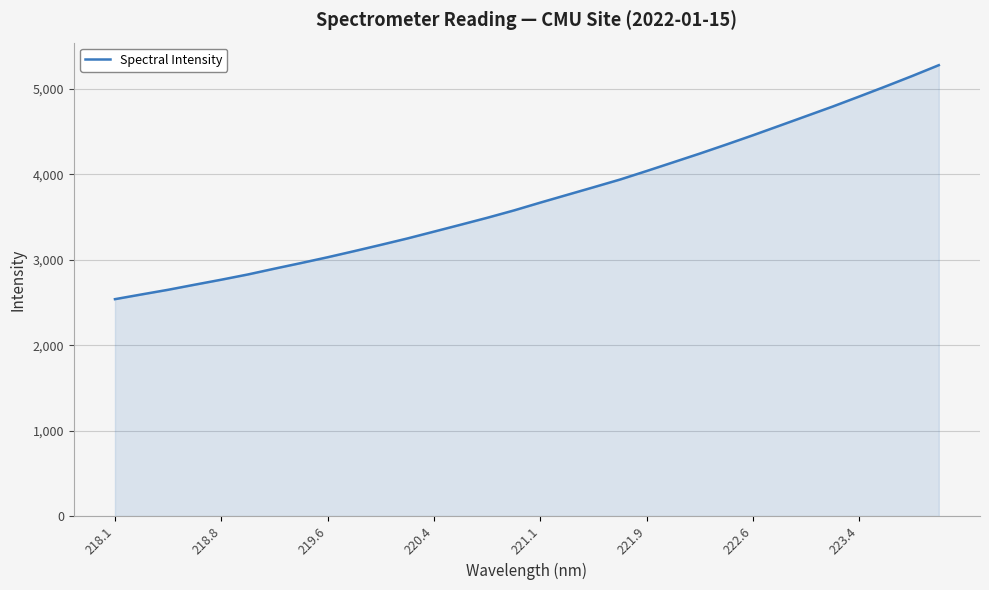

What is the difference between the maximum and minimum values?

2739.2